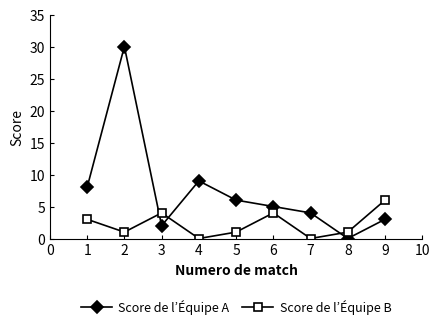

How many lines are shown in the chart?

2